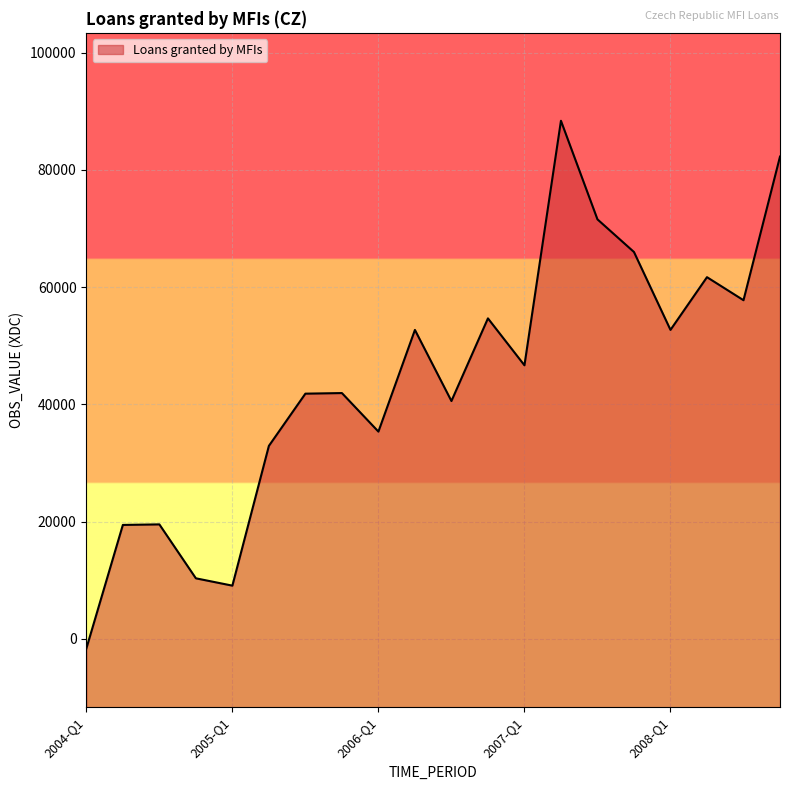

What is the change in value from 2005-Q4 to 2006-Q1?

-6576